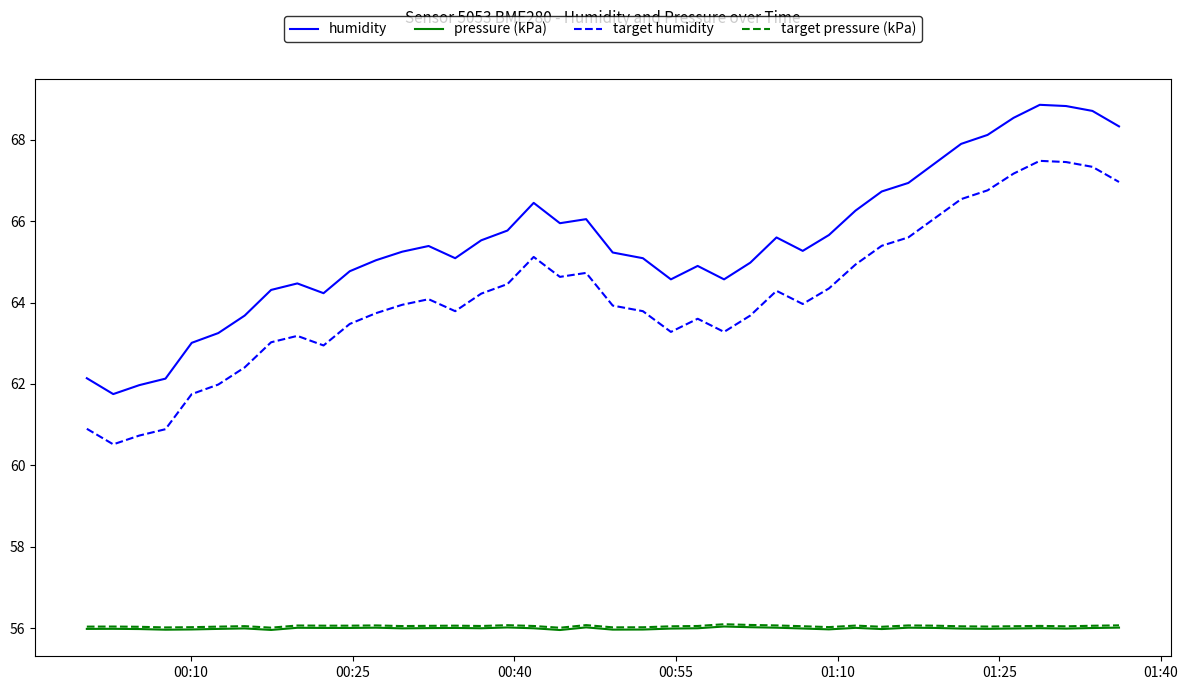

Which series has the largest total across all categories?

humidity